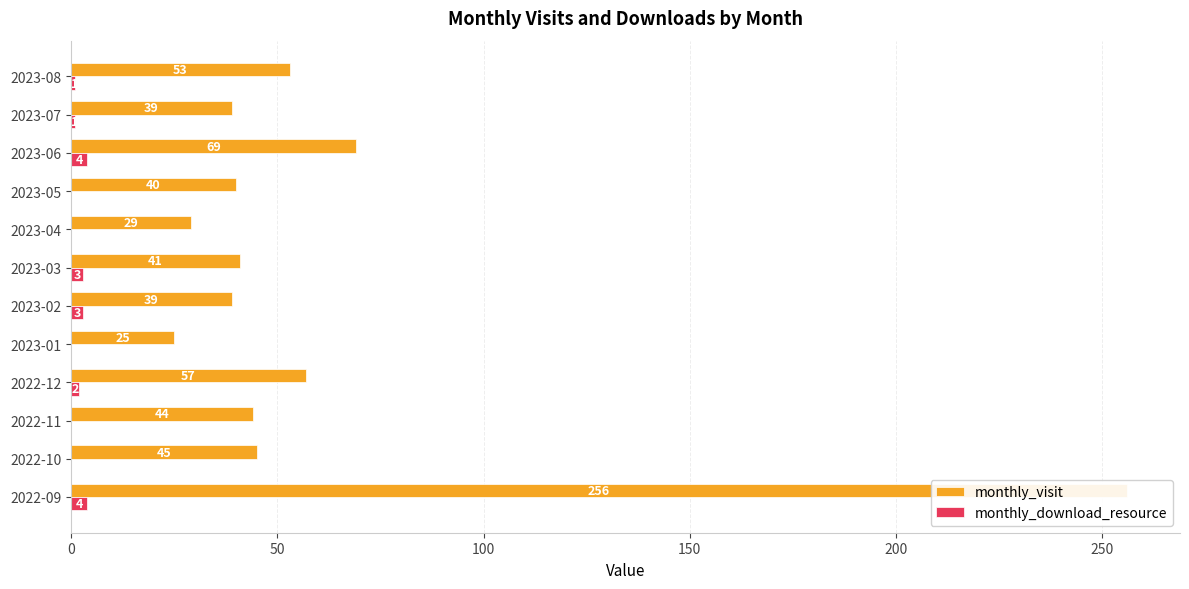

Is it true that monthly_download_resource equals 0 at 2022-11?

True